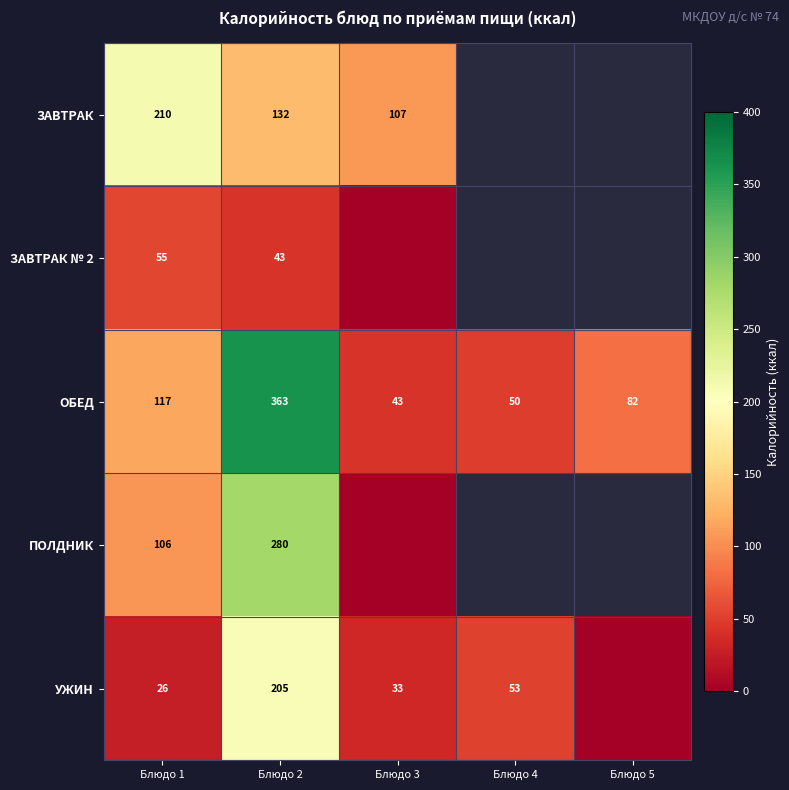

Is the value of ПОЛДНИК at Блюдо 1 greater than the value of ЗАВТРАК № 2 at Блюдо 1?

Yes